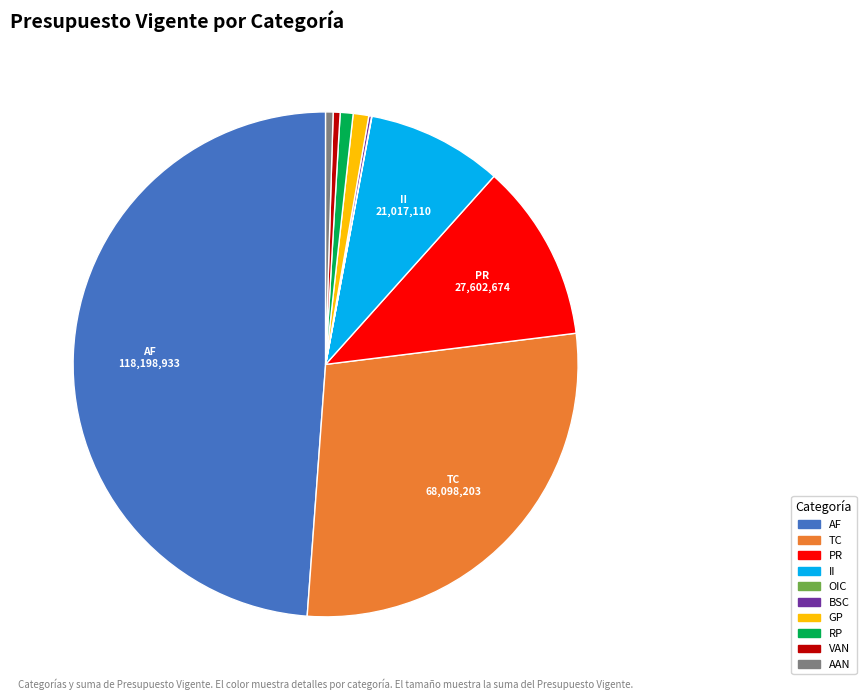

Is there a majority slice in this chart?

No